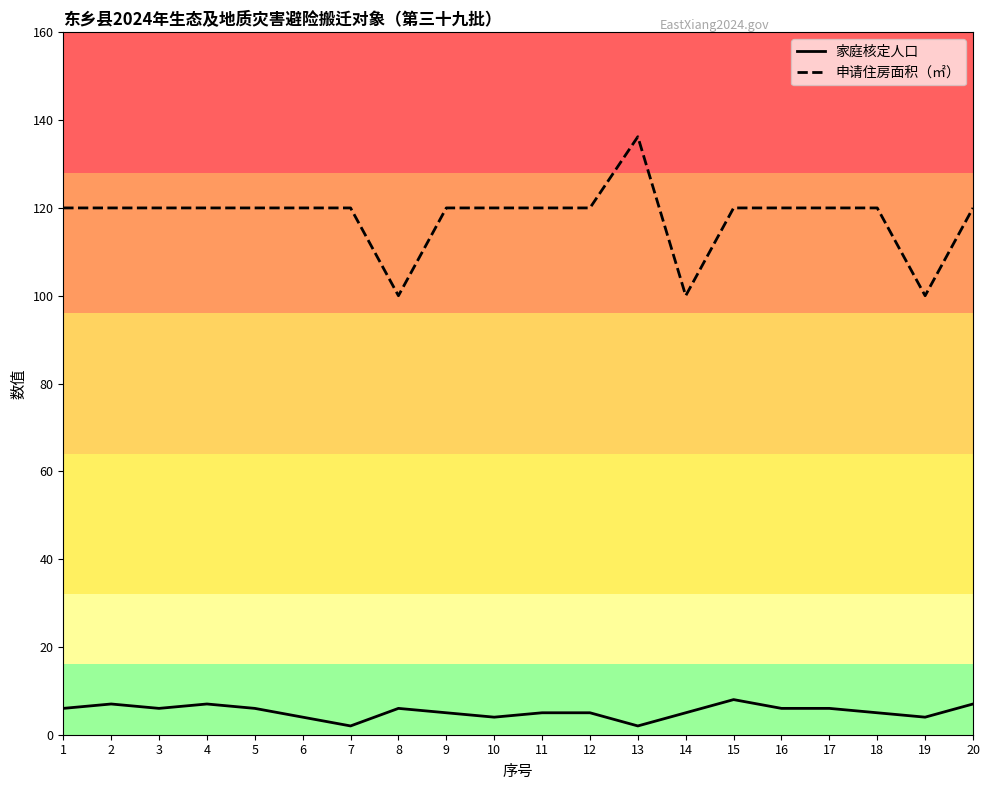

What is the approximate value of 申请住房面积（㎡） at 20?

120.0